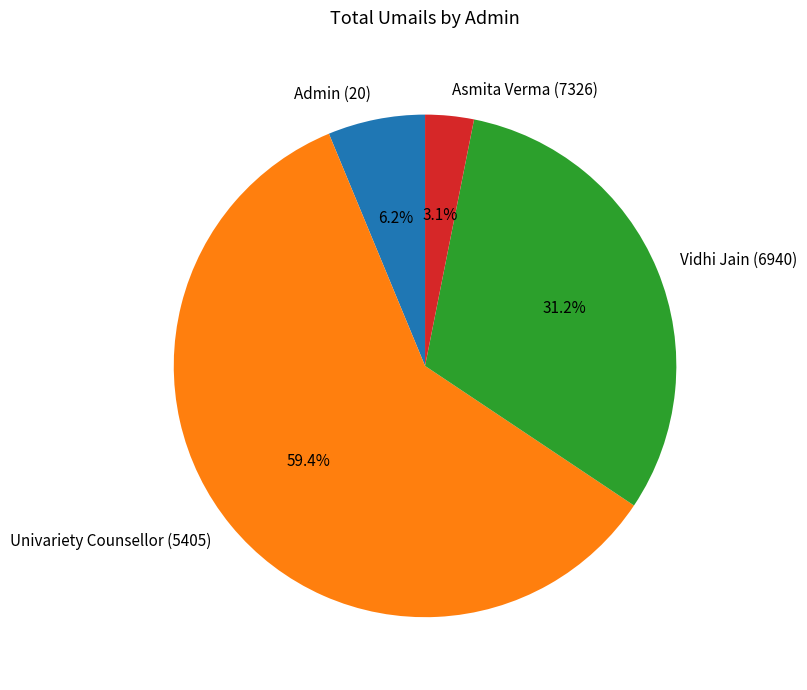

Between Univariety Counsellor (5405) and Admin (20), which is larger?

Univariety Counsellor (5405)